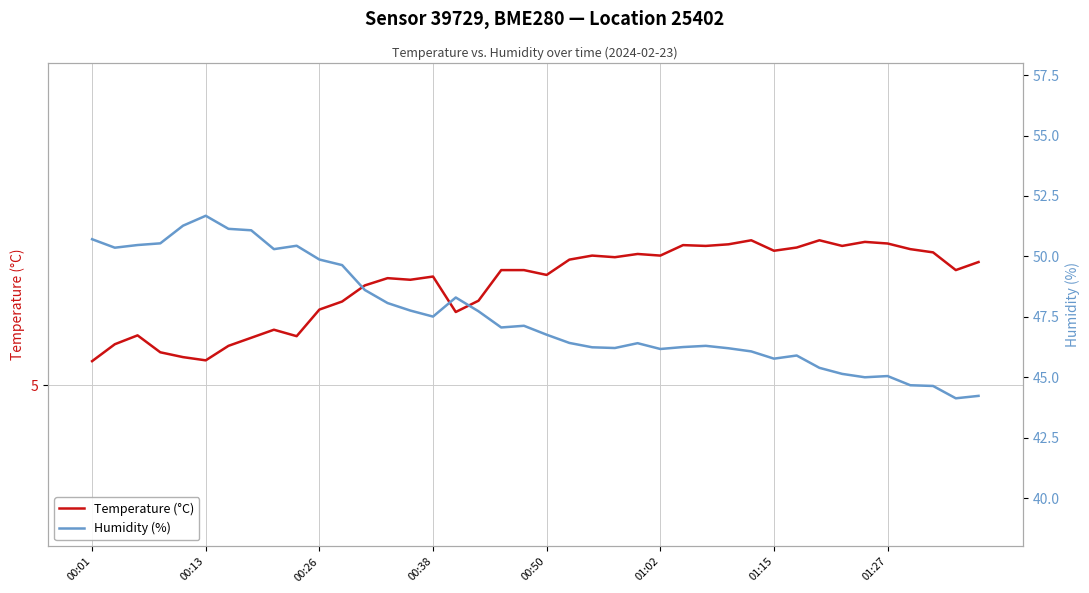

Reading left to right, extract all data points from this chart.

Temperature (°C): 5.3	5.5	5.6	5.4	5.3	5.3	5.5	5.6	5.7	5.6	5.9	6.0	6.2	6.3	6.3	6.3	5.9	6.0	6.4	6.4	6.4	6.6	6.6	6.6	6.6	6.6	6.7	6.7	6.8	6.8	6.7	6.7	6.8	6.7	6.8	6.8	6.7	6.7	6.4	6.5
Humidity (%): 50.7	50.4	50.5	50.5	51.3	51.7	51.1	51.1	50.3	50.4	49.9	49.6	48.6	48.1	47.8	47.5	48.3	47.7	47.1	47.1	46.8	46.4	46.2	46.2	46.4	46.2	46.2	46.3	46.2	46.1	45.8	45.9	45.4	45.1	45.0	45.0	44.7	44.6	44.1	44.2